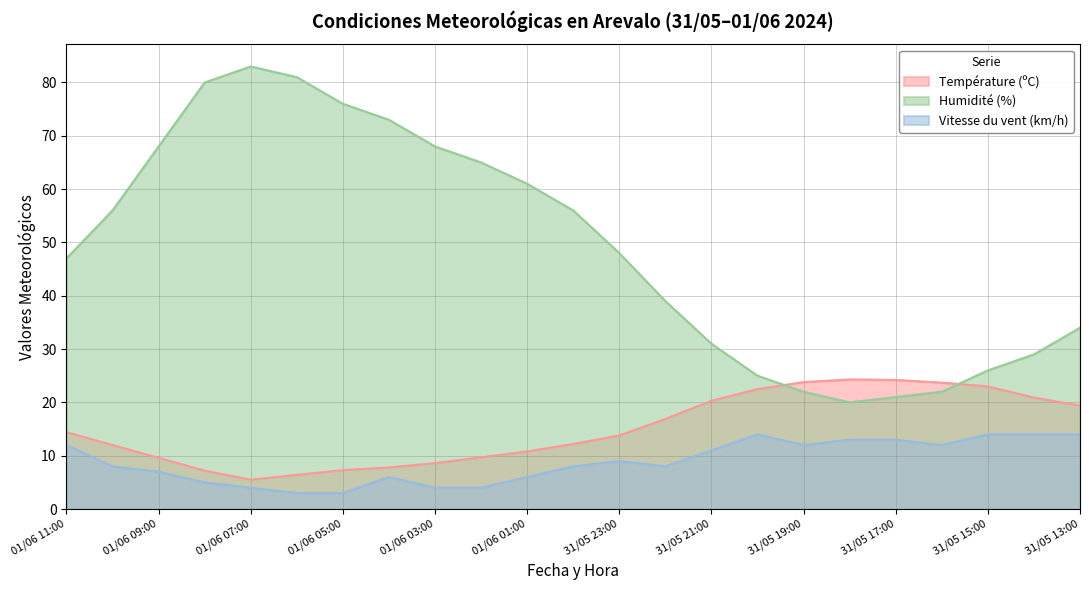

What is the difference between the highest and lowest values at 31/05 22:00?

31.0